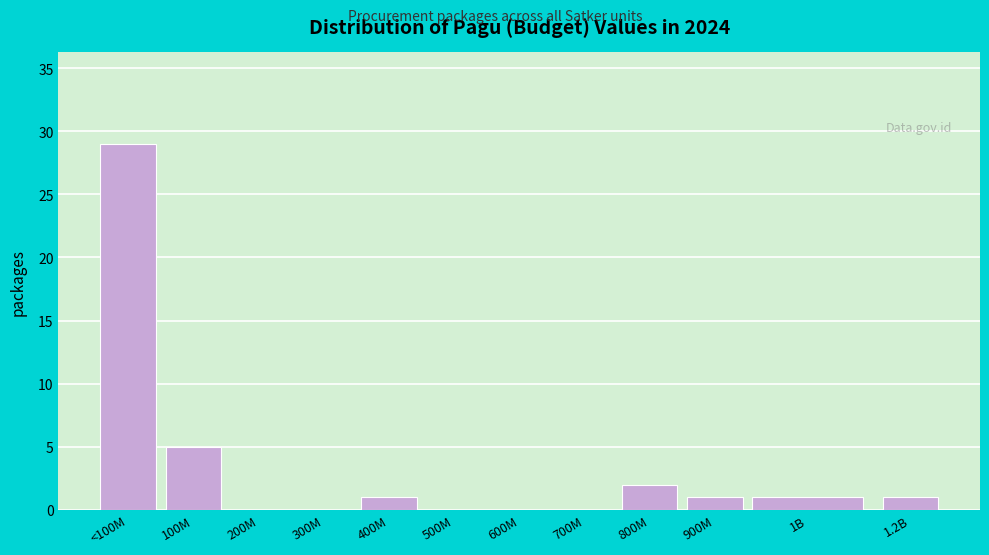

Reading right to left, what are all the values shown in this chart?

1.2B=1	1B=1	900M=1	800M=2	700M=0	600M=0	500M=0	400M=1	300M=0	200M=0	100M=5	<100M=29